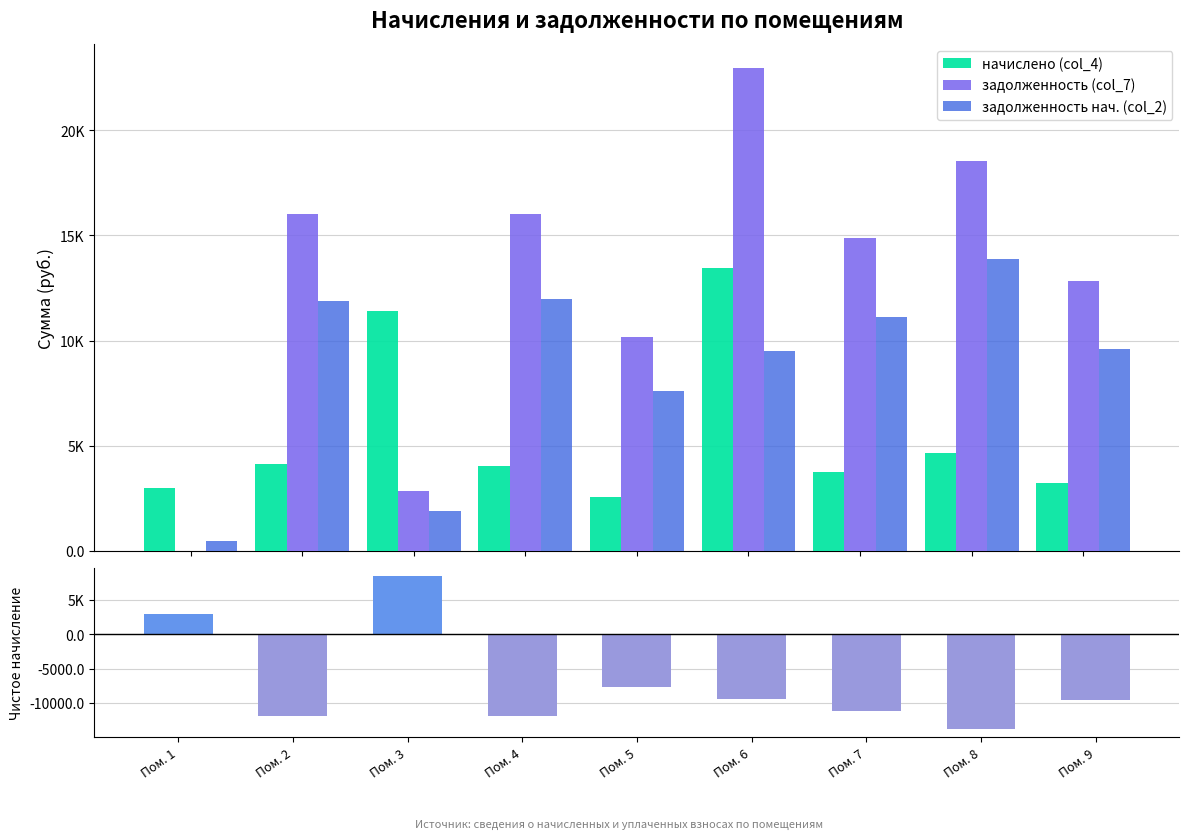

Is the value of задолженность (col_7) at Пом. 3 greater than the value of Чистое начисление at Пом. 7?

Yes